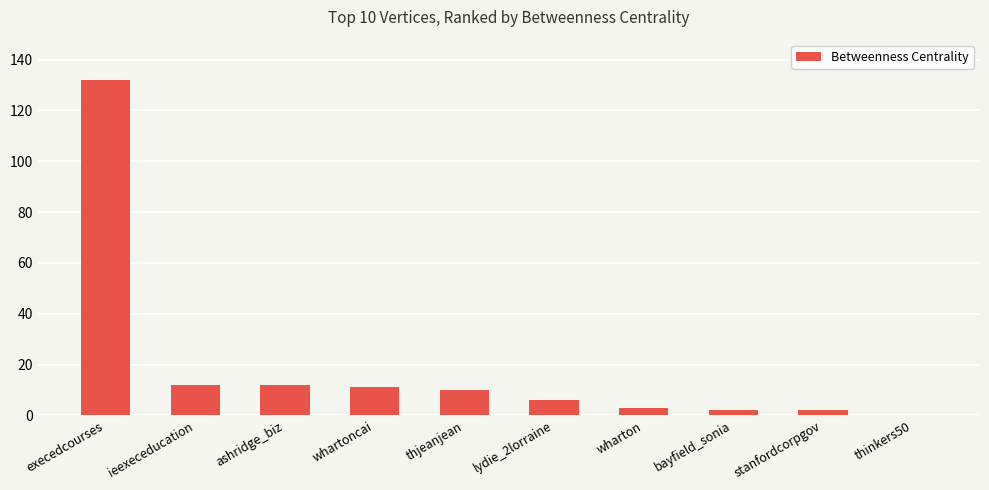

Is it true that the value at bayfield_sonia is 2?

True